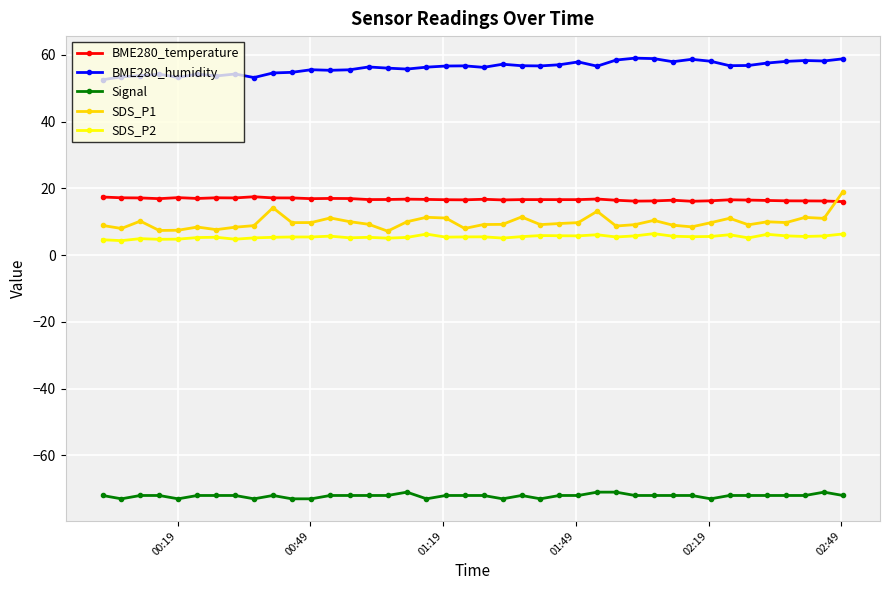

True or false: BME280_humidity and BME280_temperature intersect in this chart.

False